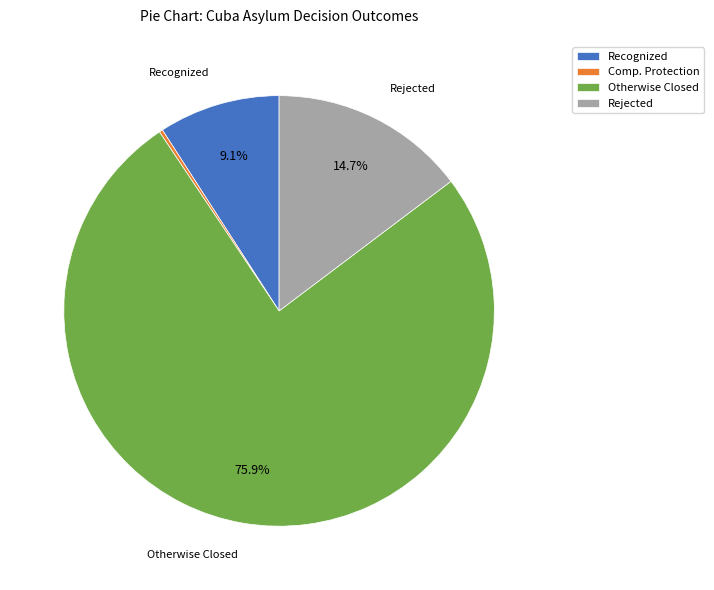

To the nearest percent, what is the difference between the largest and smallest slice percentages?

76%